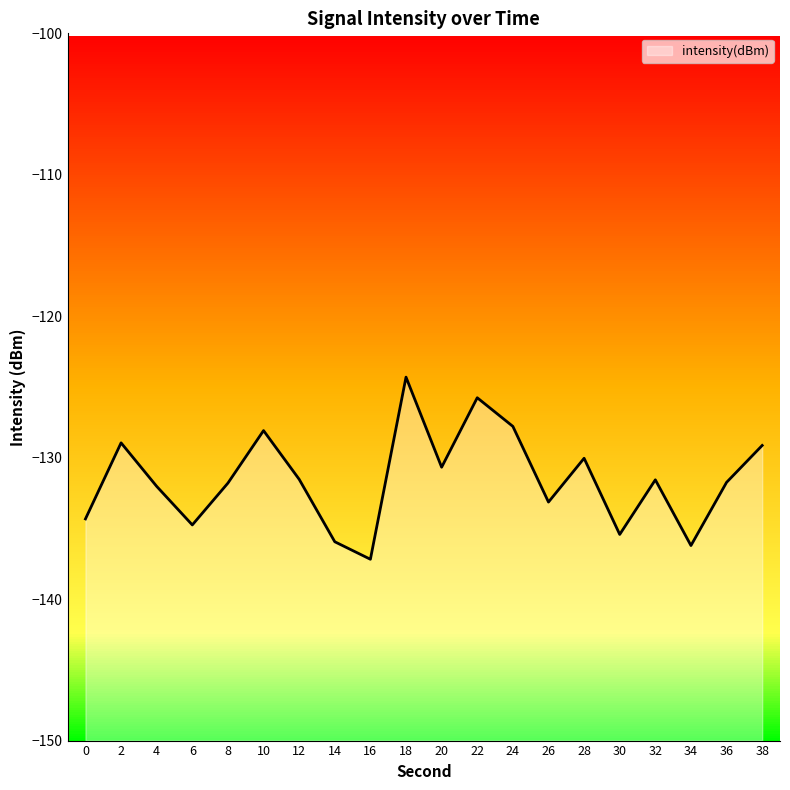

True or false: the data shows -131.5 at 12.

True